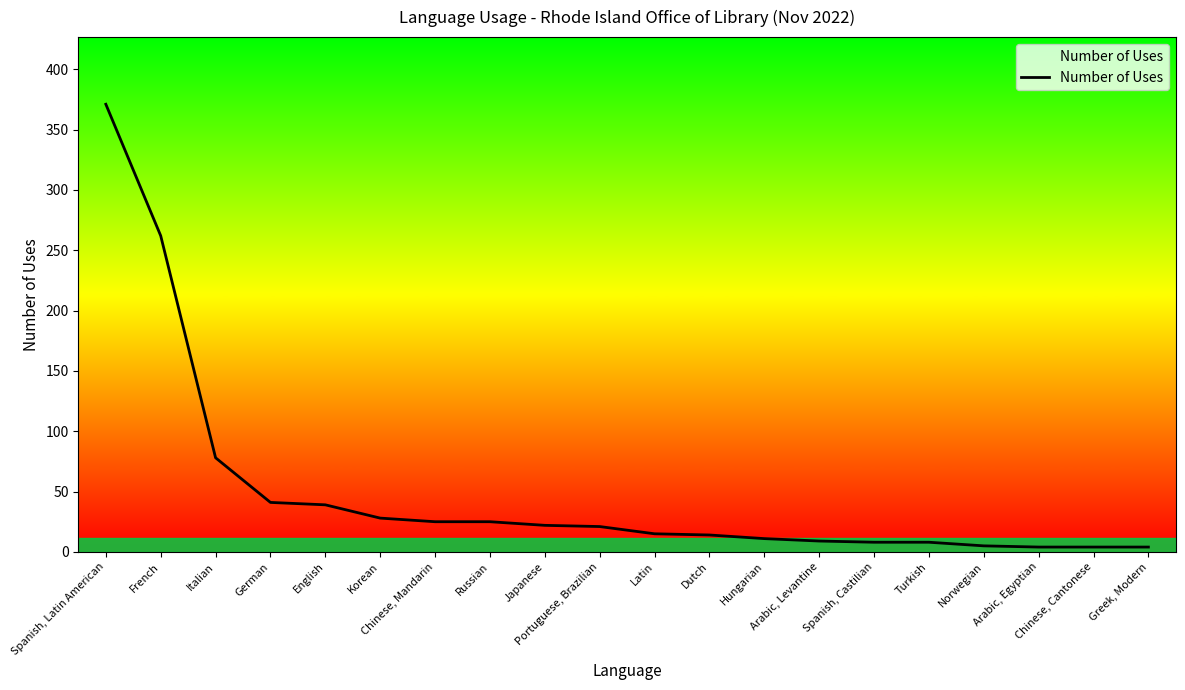

What is the greatest value displayed?

371